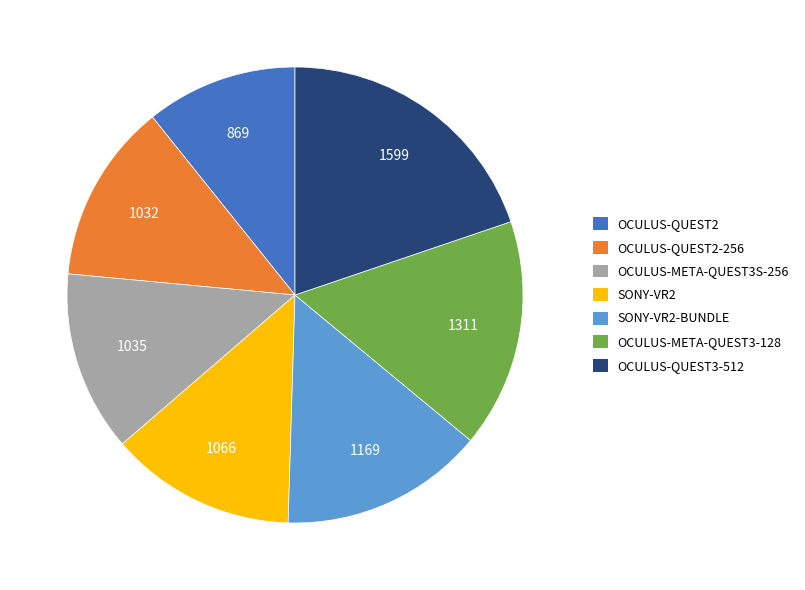

Count the number of slices in the pie.

7